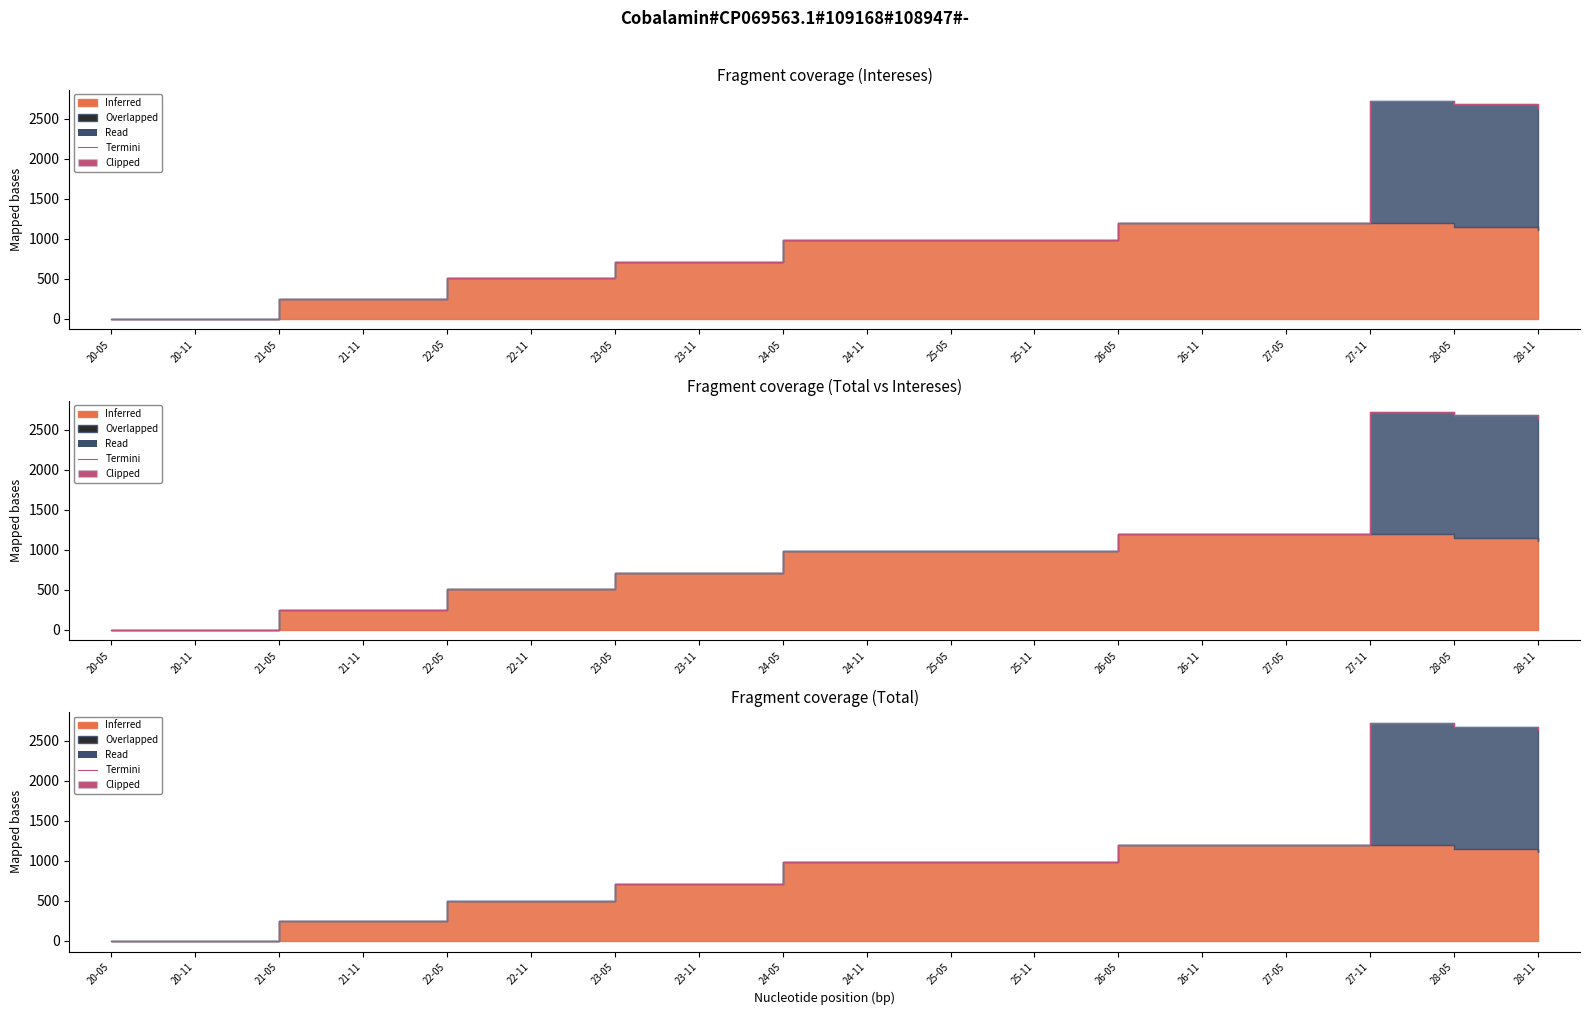

True or false: the data shows 708.4 at 23-05.

True